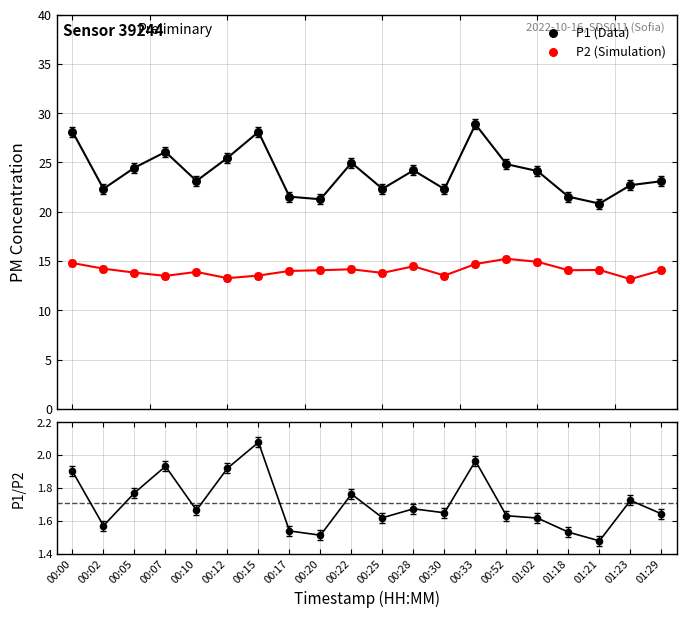

Which series contains the highest Y value?

P1 (Data)